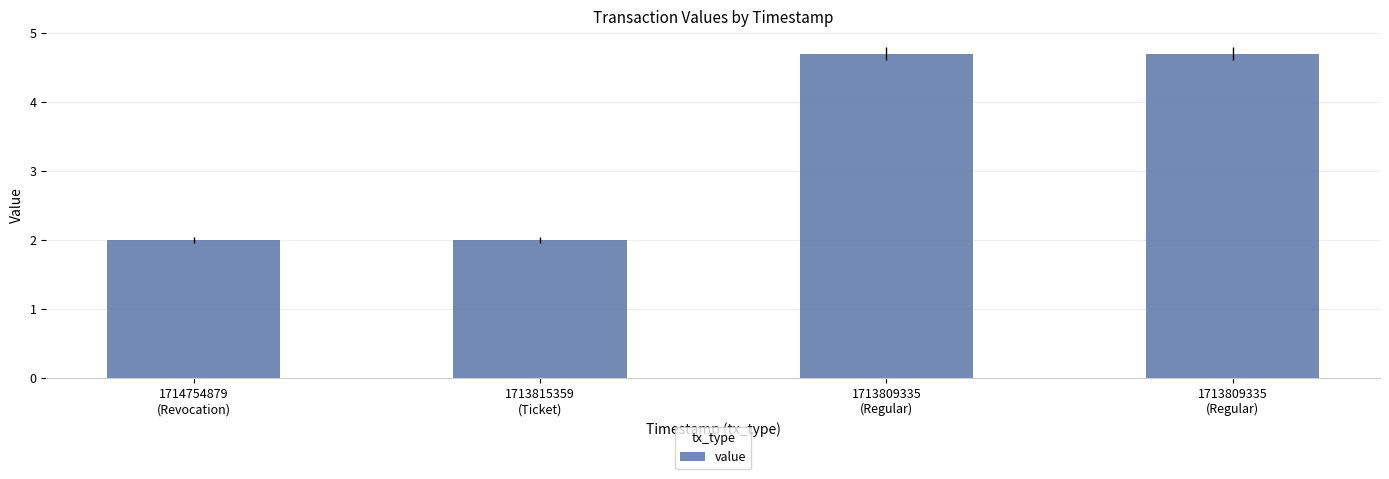

Reading left to right, list all the values displayed in this chart.

1714754879
(Revocation)=2.0	1713815359
(Ticket)=2.0	1713809335
(Regular)=4.7	1713809335
(Regular)=4.7